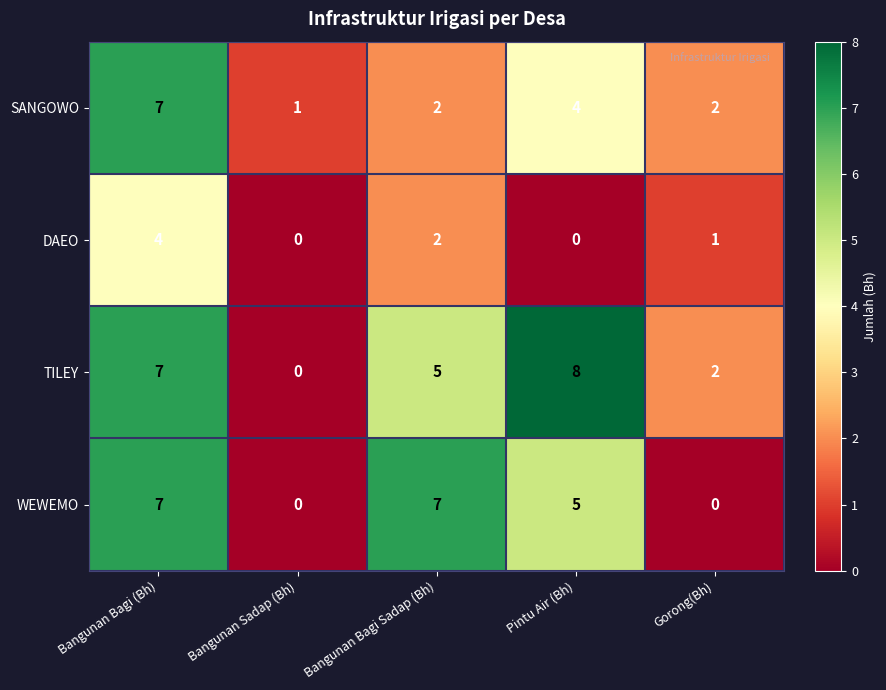

Where does the WEWEMO series first go above 5?

Bangunan Bagi (Bh)